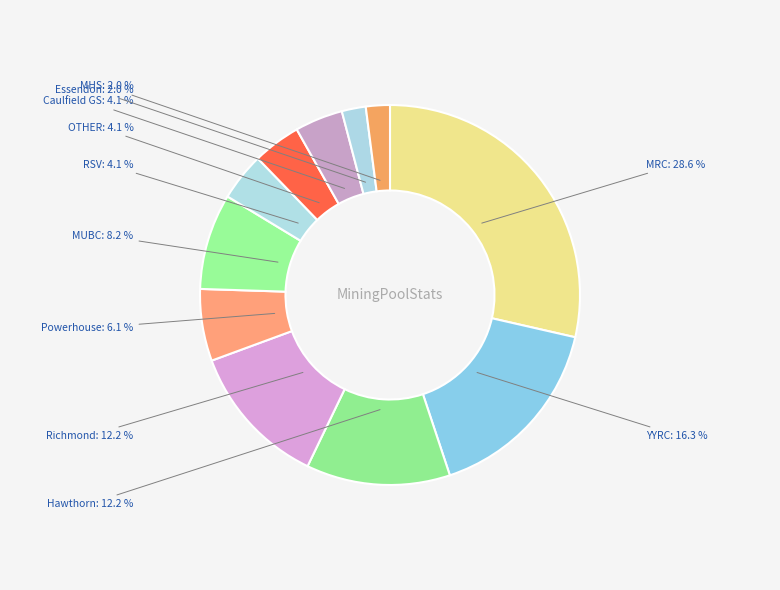

Which category has the biggest portion of the pie?

MRC